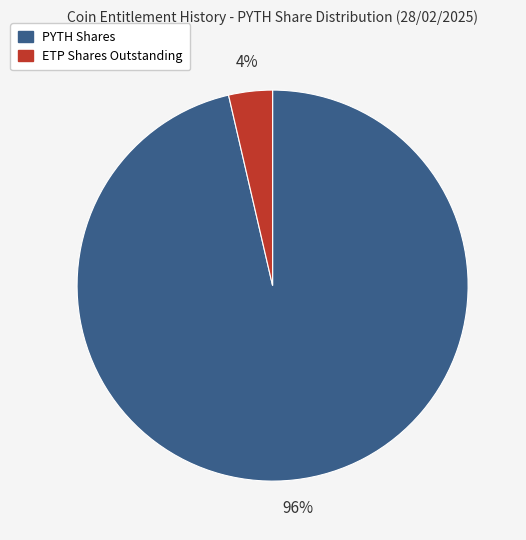

What is the largest slice in the pie chart?

PYTH Shares